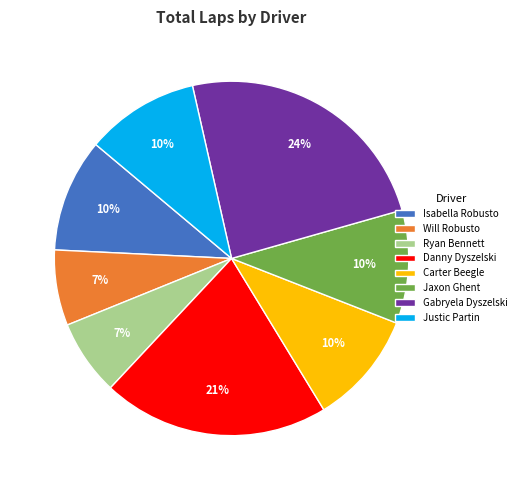

Which slice is the largest?

Gabryela Dyszelski